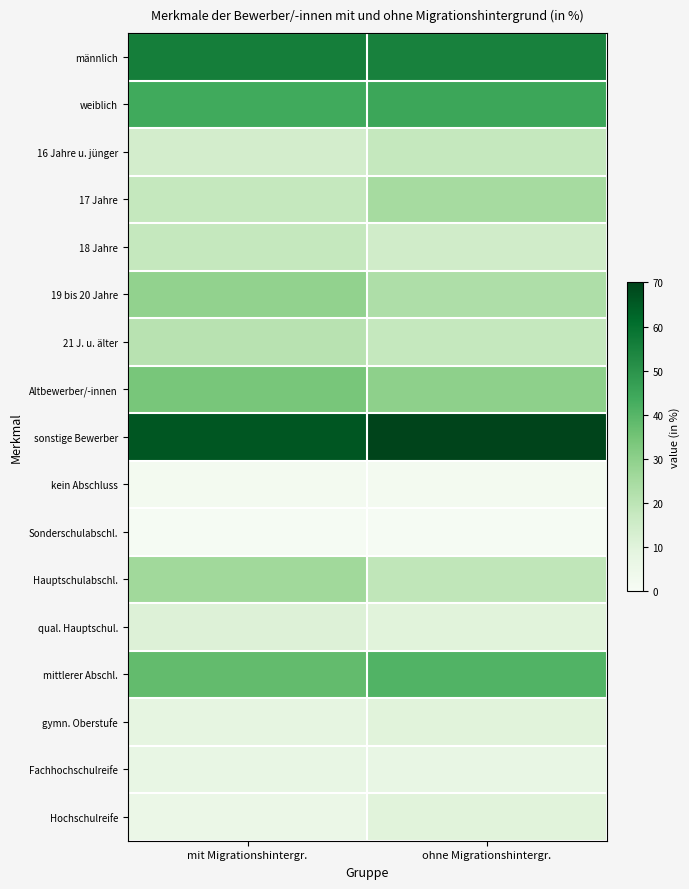

How many data points does each series have?

2